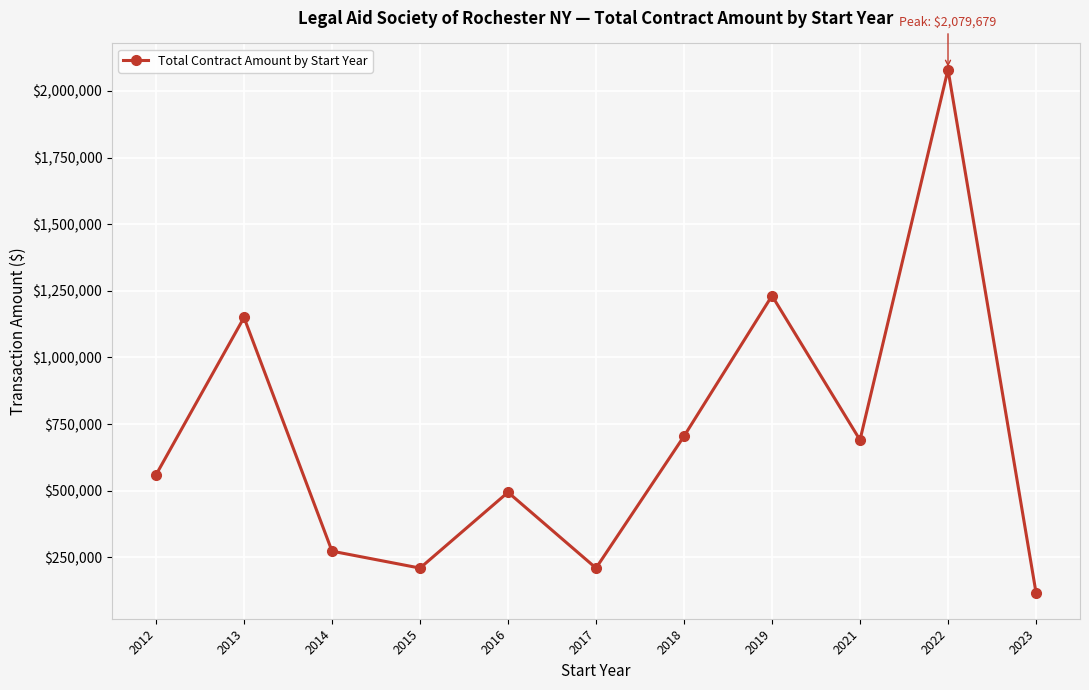

Reading left to right, list all the values displayed in this chart.

2012=560000.0	2013=1150000.0	2014=273615.0	2015=210160.0	2016=494515.0	2017=210160.0	2018=704709.4	2019=1231584.4	2021=690493.0	2022=2079679.2	2023=118318.0